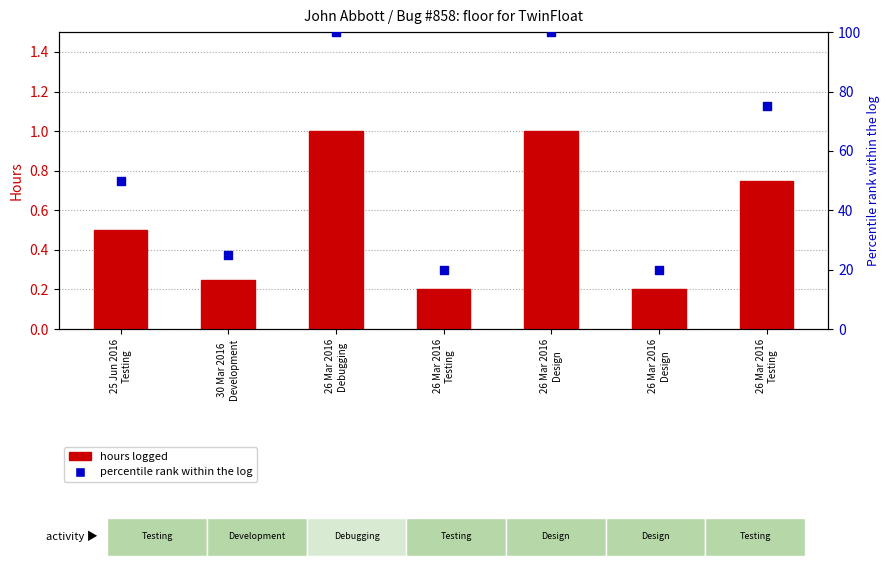

Which series reaches the maximum Y coordinate?

percentile rank within the log